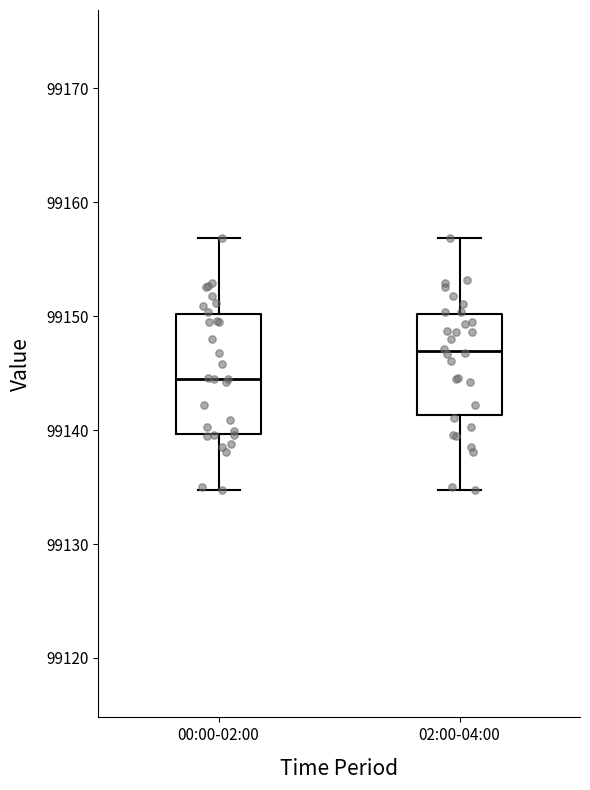

Reading left to right, transcribe this box plot: for each box, give where its median line is, the range the box spans, and where its two whiskers end, as read against the y-axis. The values are not printed on the chart, so give them approximately, as read against the axis.

00:00-02:00: median 99145, box 99140 to 99150, whiskers 99135 to 99157
02:00-04:00: median 99147, box 99141 to 99150, whiskers 99135 to 99157